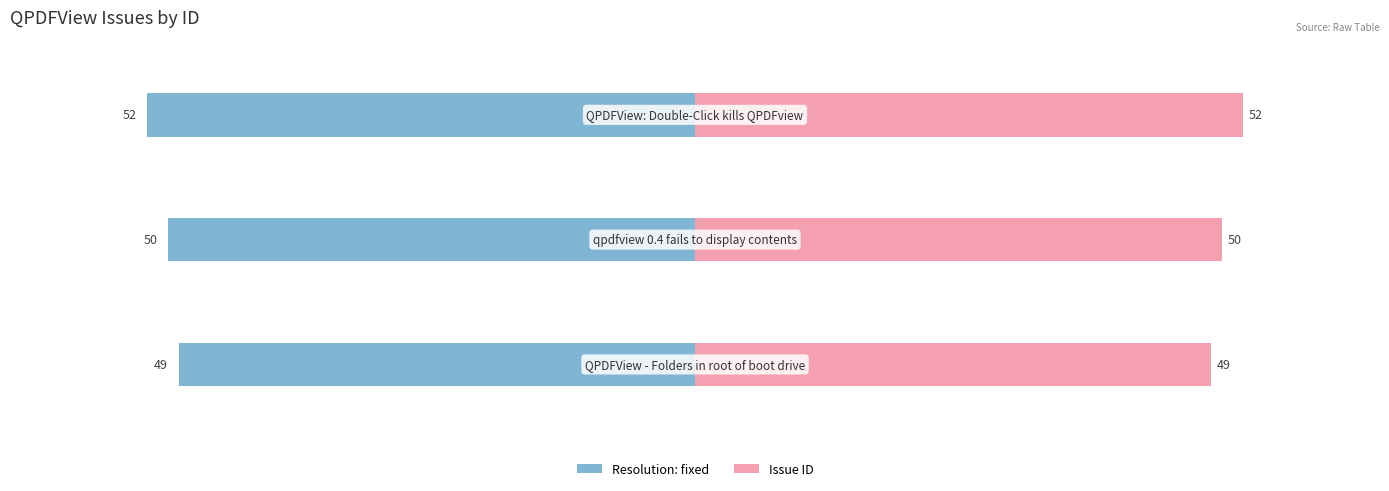

What is the lowest value of the Issue ID series?

49